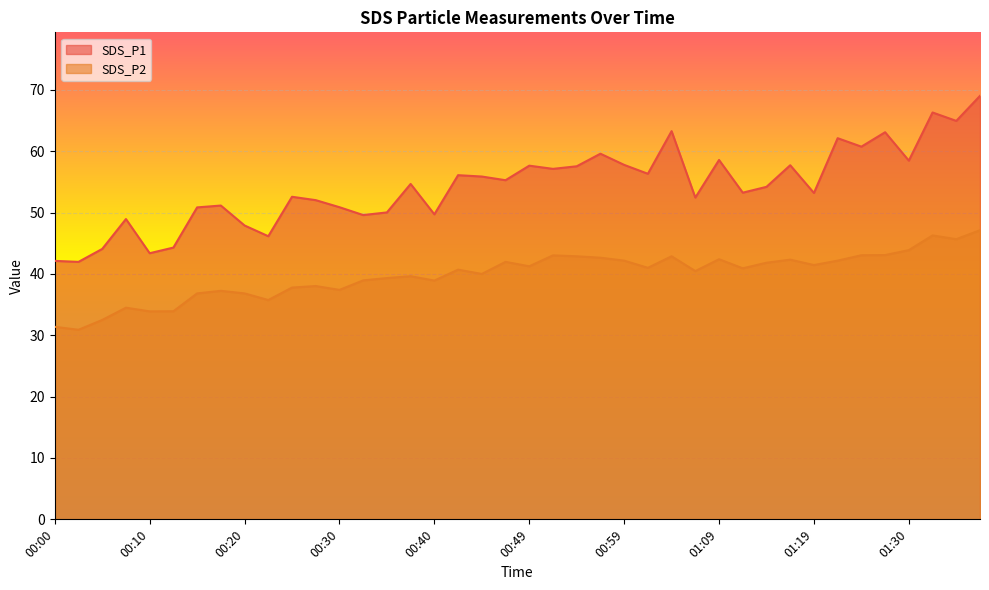

True or false: SDS_P1 has more than 1 points higher than both neighbors.

True